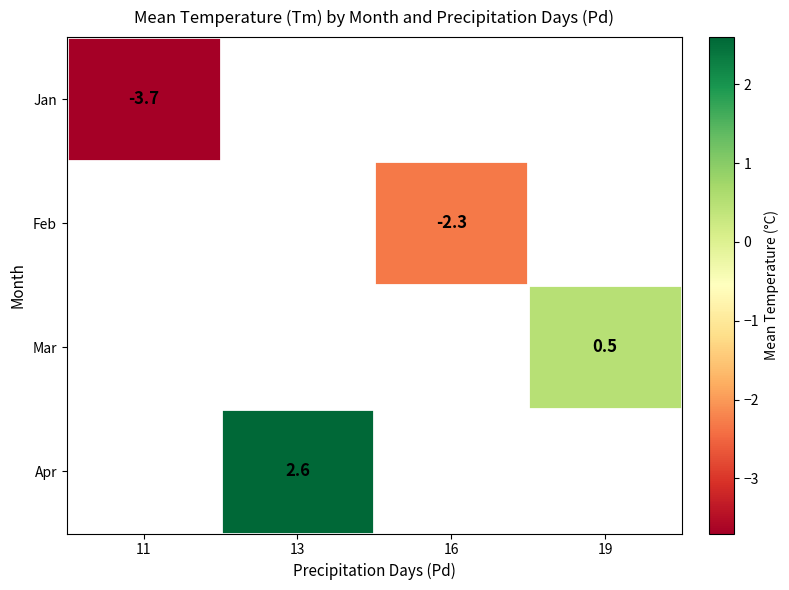

The value of Mar at 19 is 0.5. True or false?

True